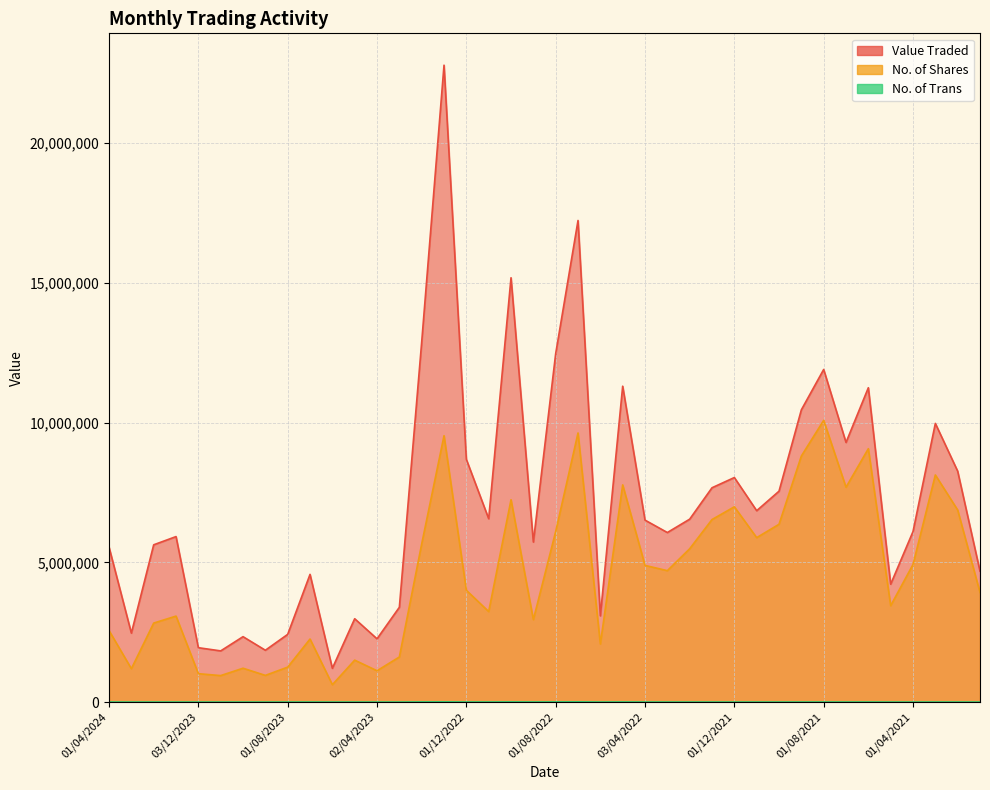

At how many categories does at least one series exceed 21970258?

1